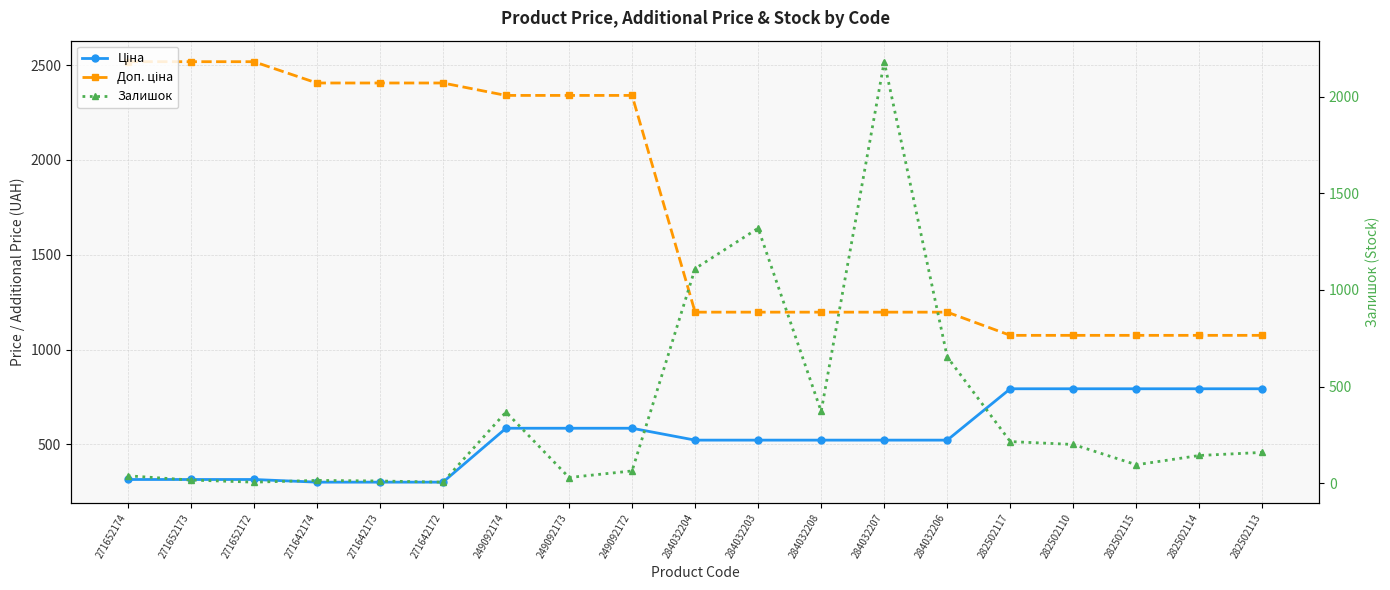

What is the label of the 13th point from the right?

249092174